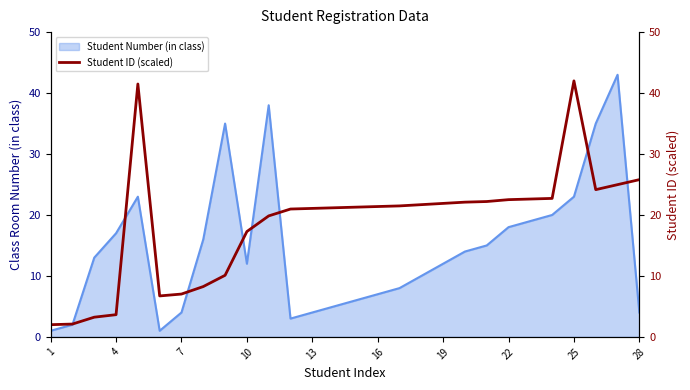

Which category has the lowest value across all series?

1